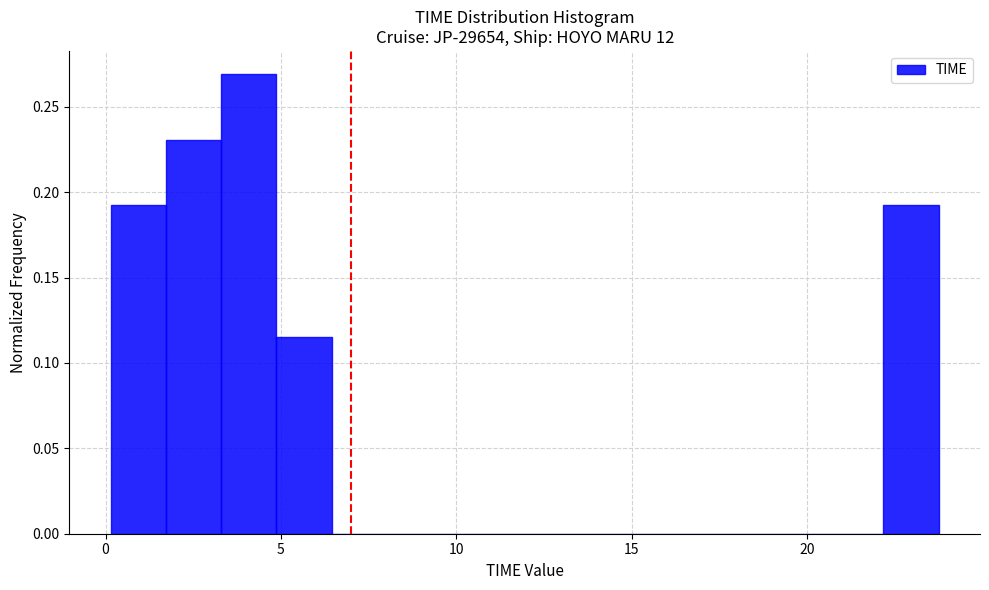

Read against the x-axis, roughly where is the centre of the tallest bar?

4.0